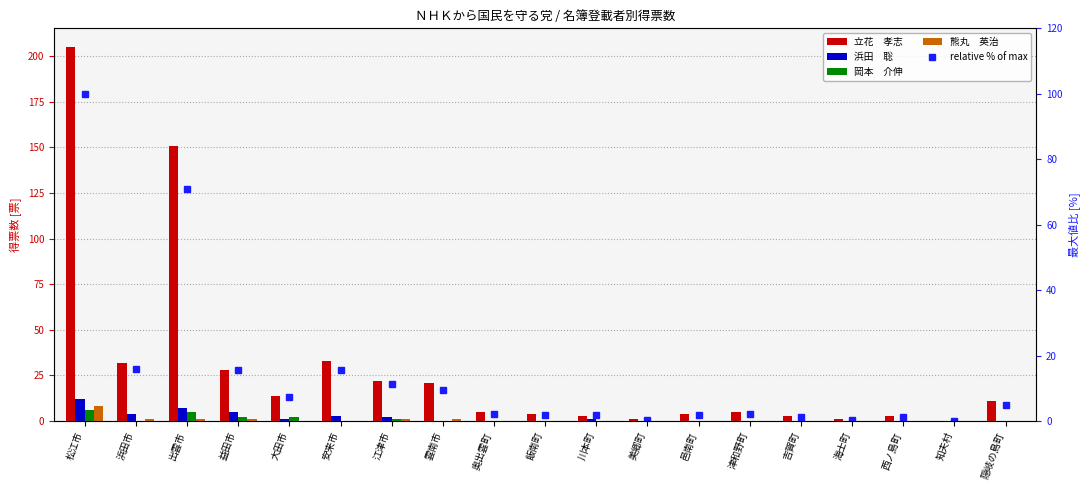

What is the total value across all series at 江津市?

37.3